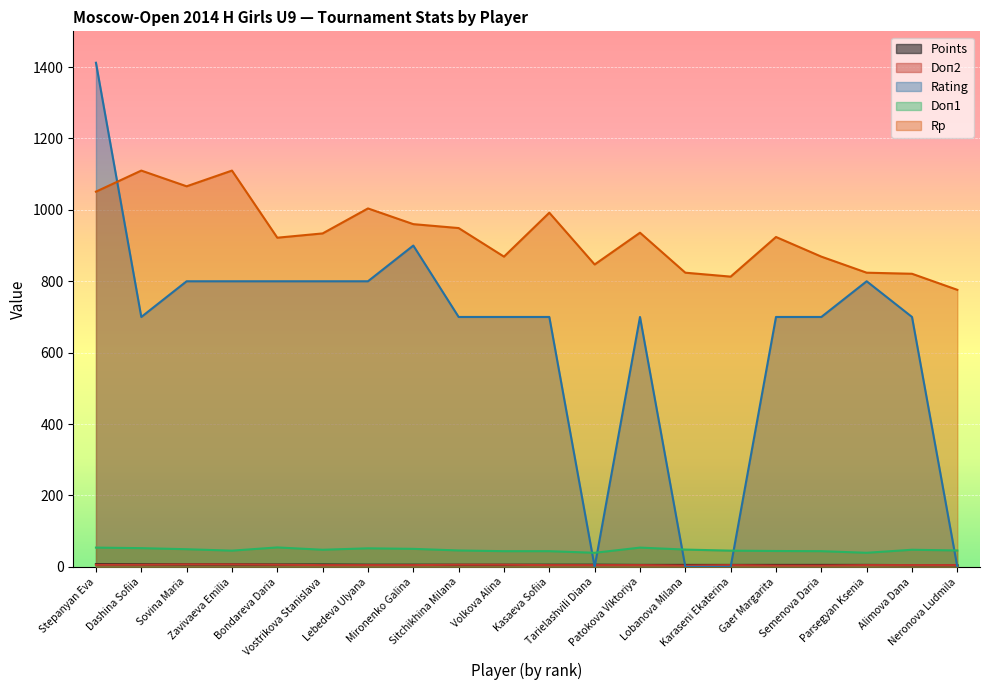

List the labels in order of Points value, smallest first.

Alimova Dana, Neronova Ludmila, Patokova Viktoriya, Lobanova Milana, Karaseni Ekaterina, Gaer Margarita, Semenova Daria, Parsegyan Ksenia, Lebedeva Ulyana, Mironenko Galina, Sitchikhina Milana, Volkova Alina, Kasaeva Sofiia, Tarielashvili Diana, Bondareva Daria, Vostrikova Stanislava, Dashina Sofiia, Sovina Maria, Zavivaeva Emilia, Stepanyan Eva